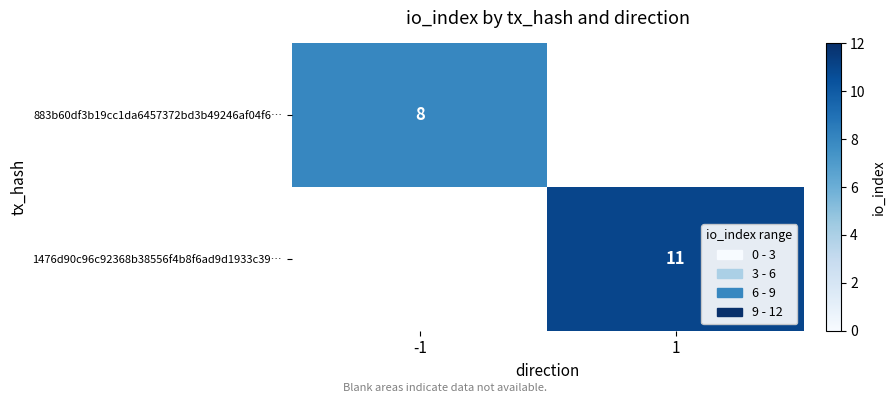

How many series are shown in this chart?

2